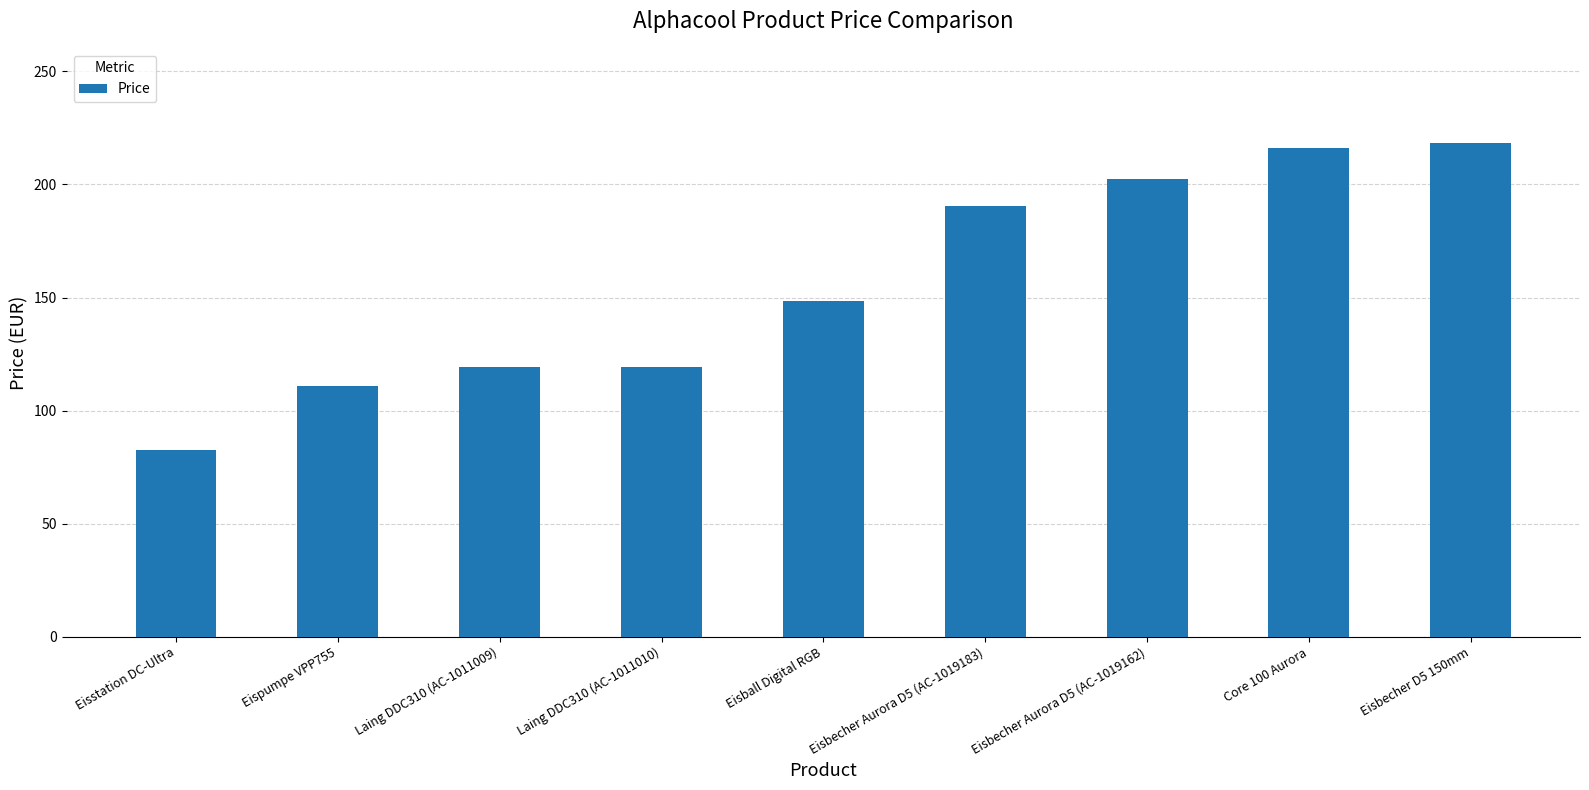

What is the ratio of the value at Laing DDC310 (AC-1011009) to the value at Laing DDC310 (AC-1011010)?

1.0